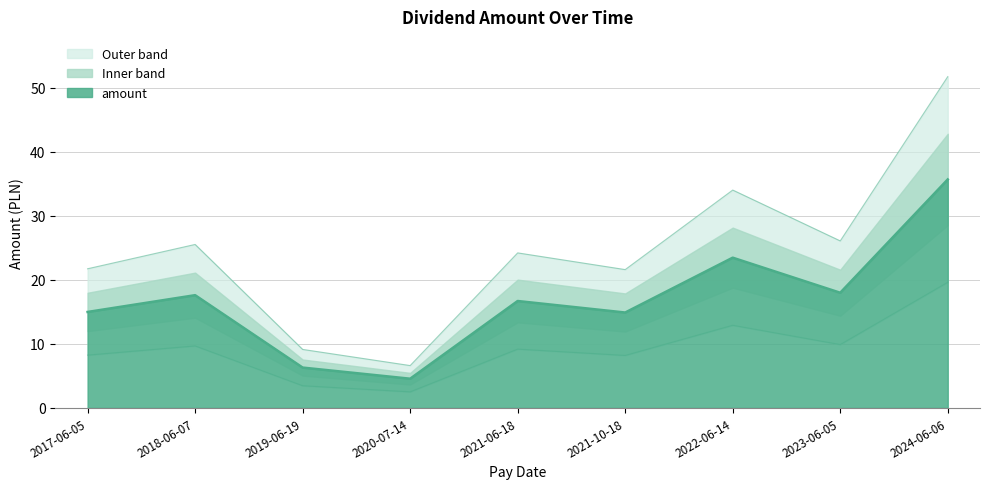

Approximately how many times larger is the value at 2019-06-19 compared to 2020-07-14?

1.4